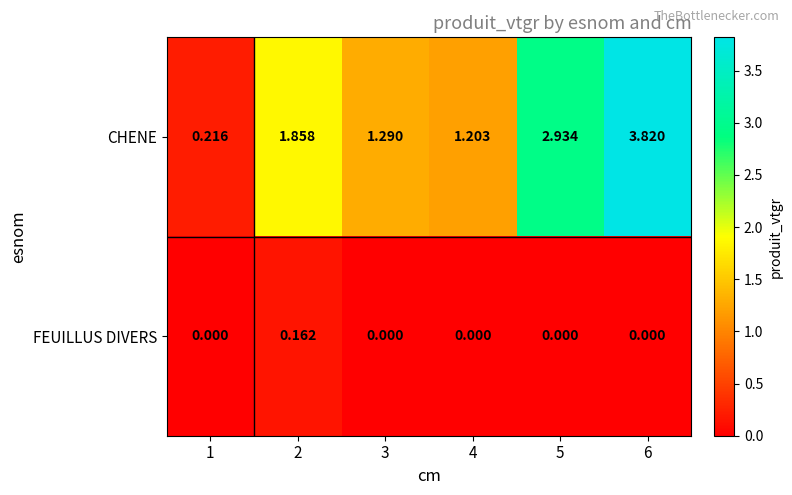

How many series are shown in this chart?

2